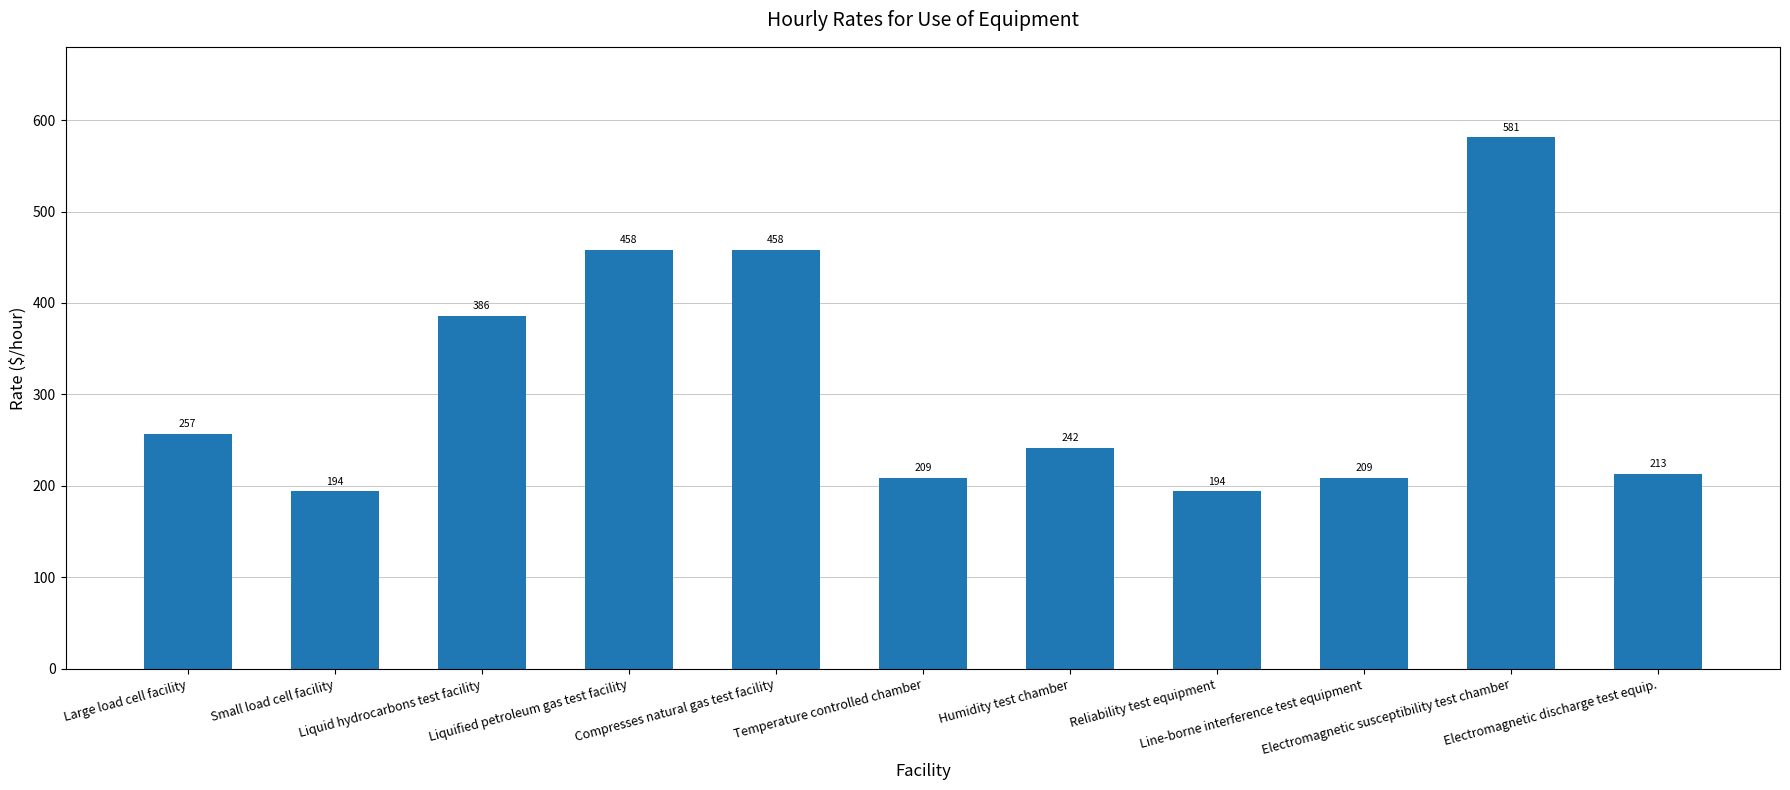

Reading right to left, what are all the values shown in this chart?

213	581	209	194	242	209	458	458	386	194	257